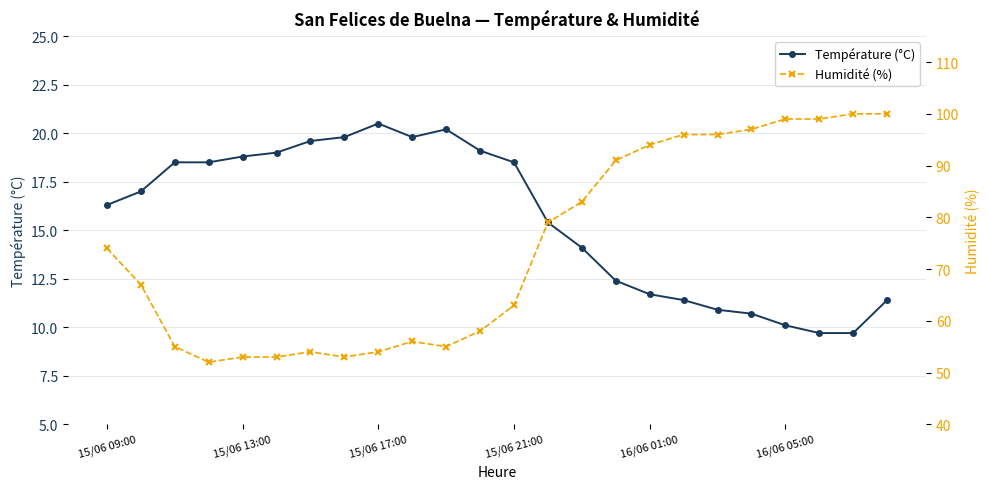

Rank the series by their maximum value, from highest to lowest.

Humidité (%), Température (°C)